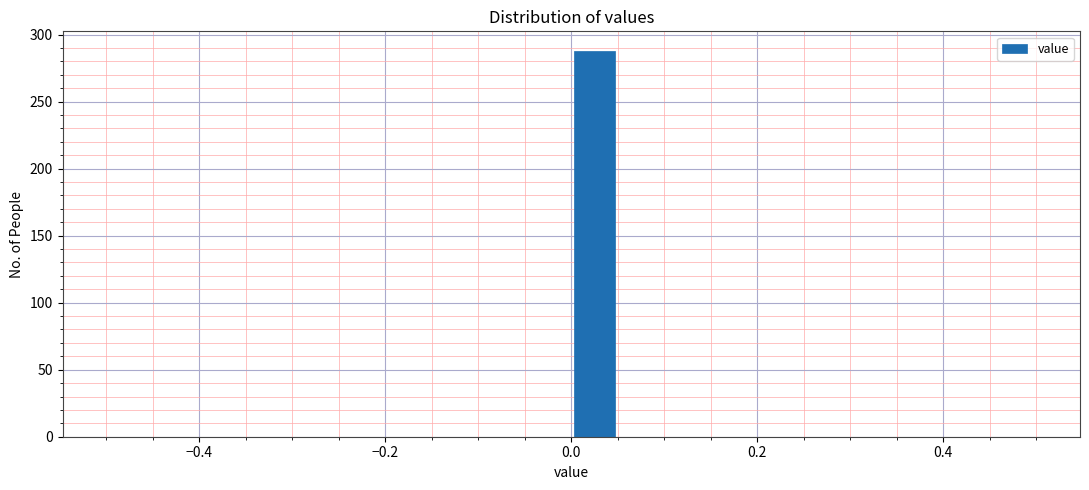

Read against the x-axis, roughly where is the centre of the tallest bar?

0.02